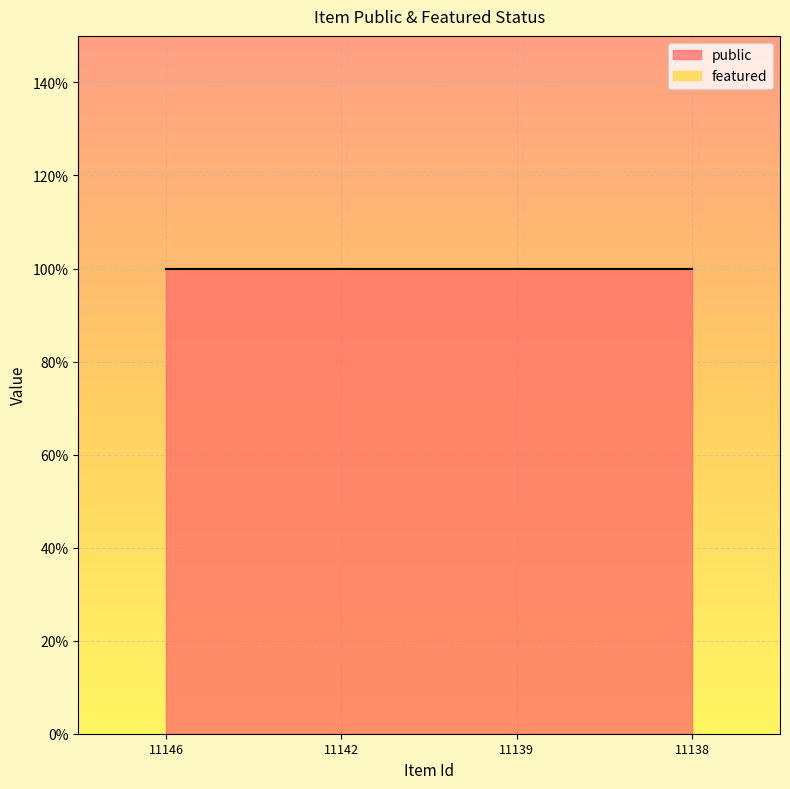

At which label is public closest to 1?

11146